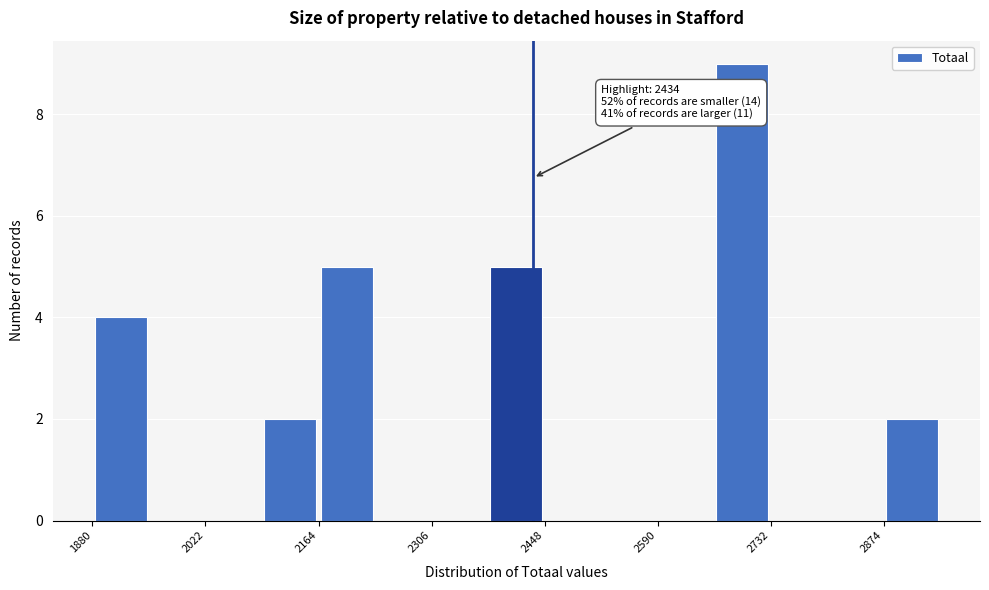

Around what value on the x-axis is the tallest bar? Give the approximate position of its centre, as read against the axis.

2700